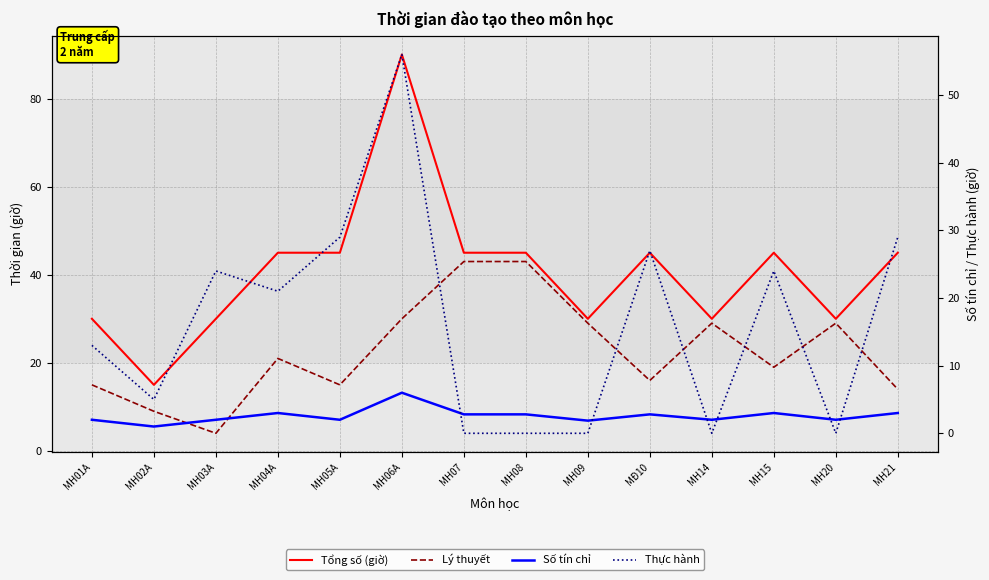

Reading left to right, extract all data points from this chart.

Tổng số (giờ): 30.0	15.0	30.0	45.0	45.0	90.0	45.0	45.0	30.0	45.0	30.0	45.0	30.0	45.0
Lý thuyết: 15.0	9.0	4.0	21.0	15.0	30.0	43.0	43.0	29.0	16.0	29.0	19.0	29.0	14.0
Số tín chỉ: 2.0	1.0	2.0	3.0	2.0	6.0	2.8	2.8	1.9	2.8	2.0	3.0	2.0	3.0
Thực hành: 13.0	5.0	24.0	21.0	29.0	56.0	0.0	0.0	0.0	27.0	0.0	24.0	0.0	29.0